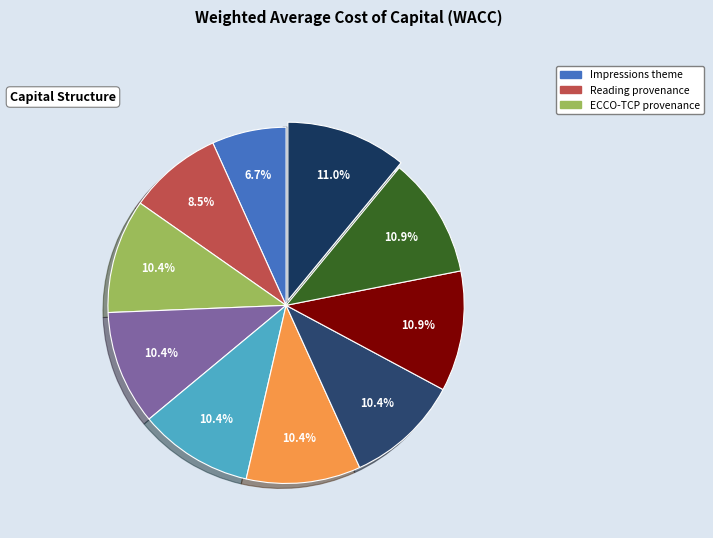

Count the number of slices in the pie.

10